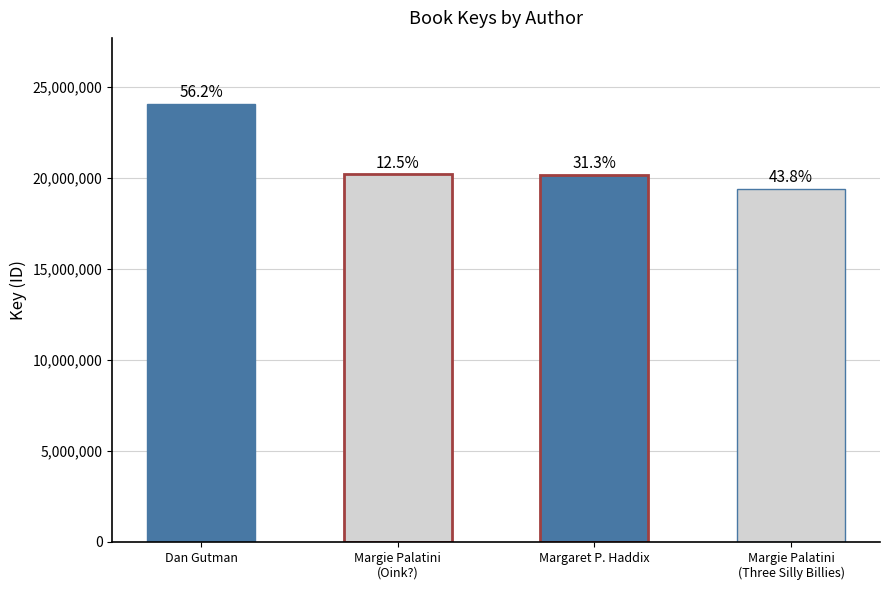

Which has a higher value, Margie Palatini (1316618) or Margie Palatini (1316618) - Three Silly Billies?

Margie Palatini (1316618)